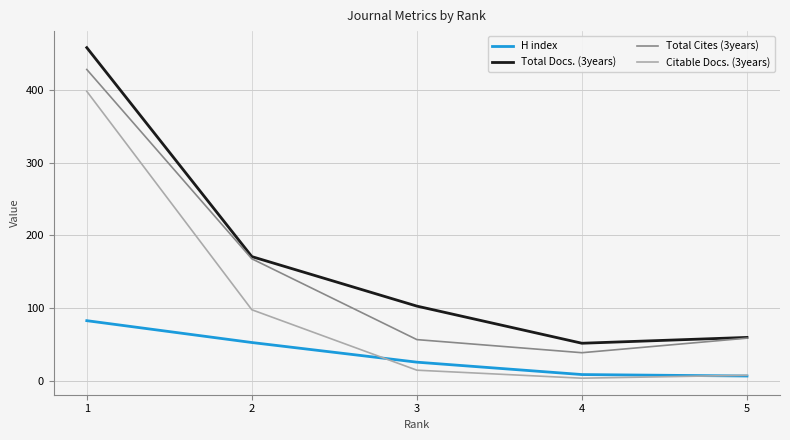

Where is the first local minimum for Total Cites (3years)?

4